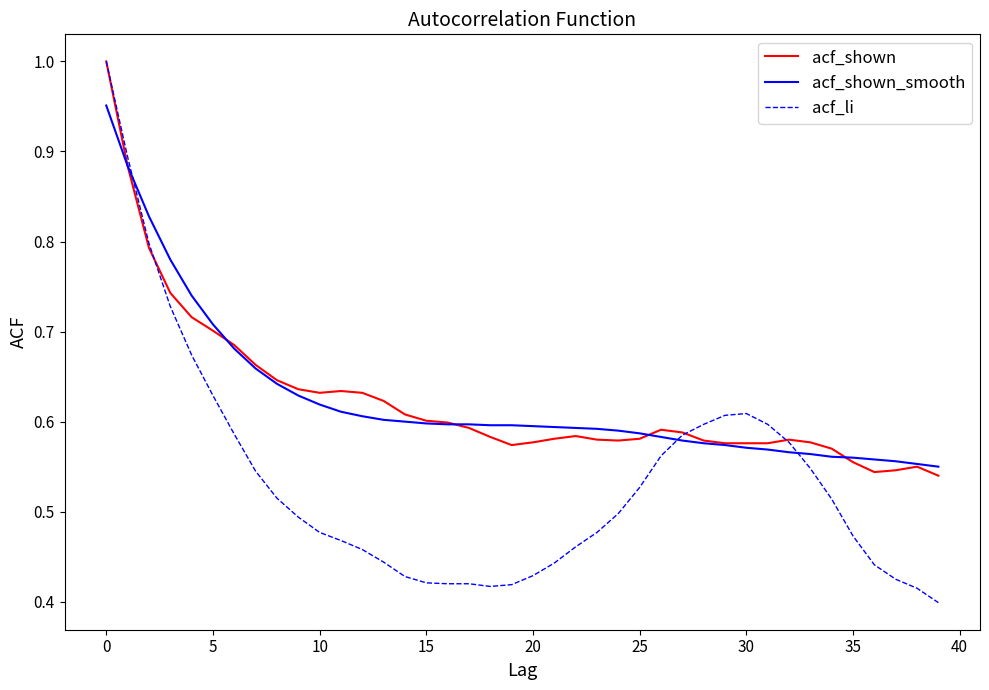

Which series has the largest range (max minus min)?

acf_li